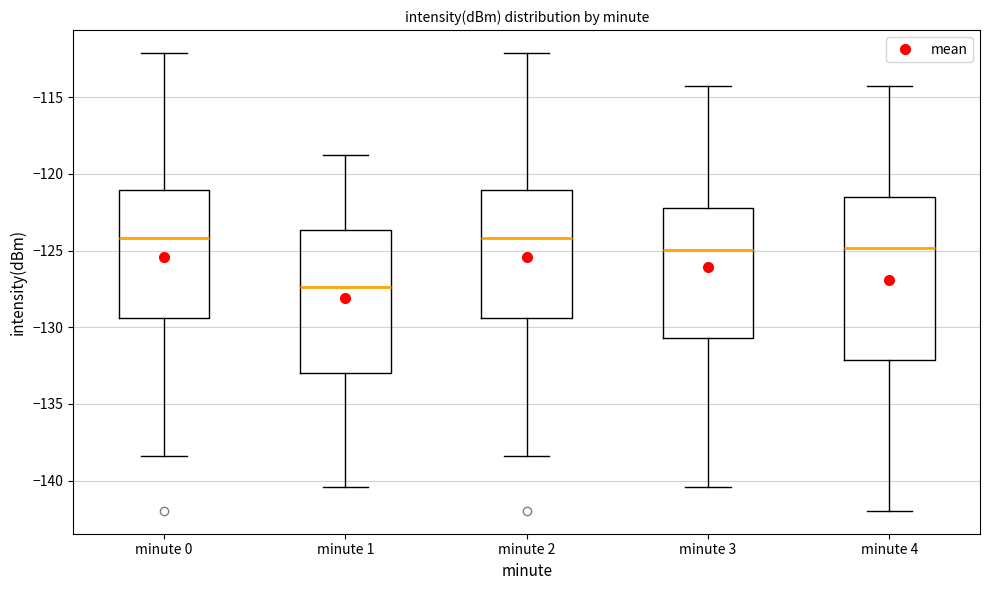

Which box is the tallest, from its lower edge to its upper edge?

minute 4